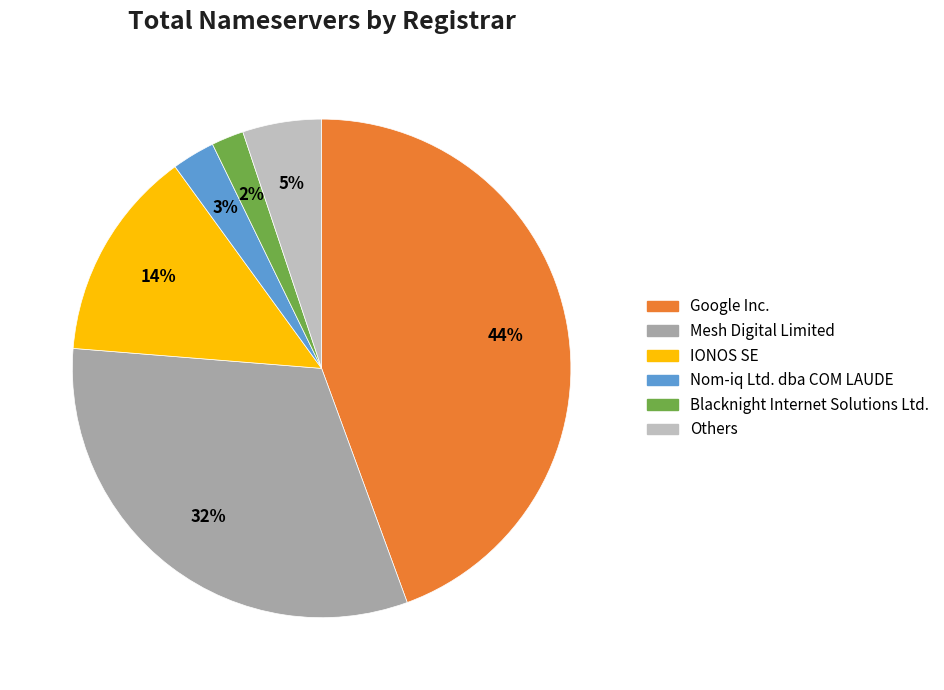

Does any single category account for the majority?

No